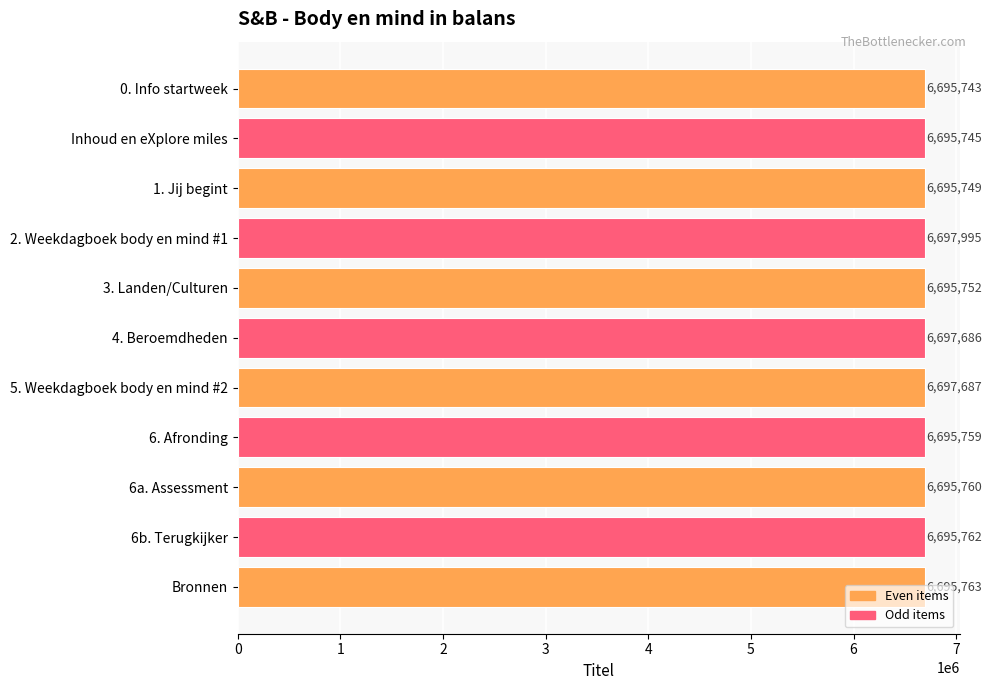

How many values are below 6695760?

5